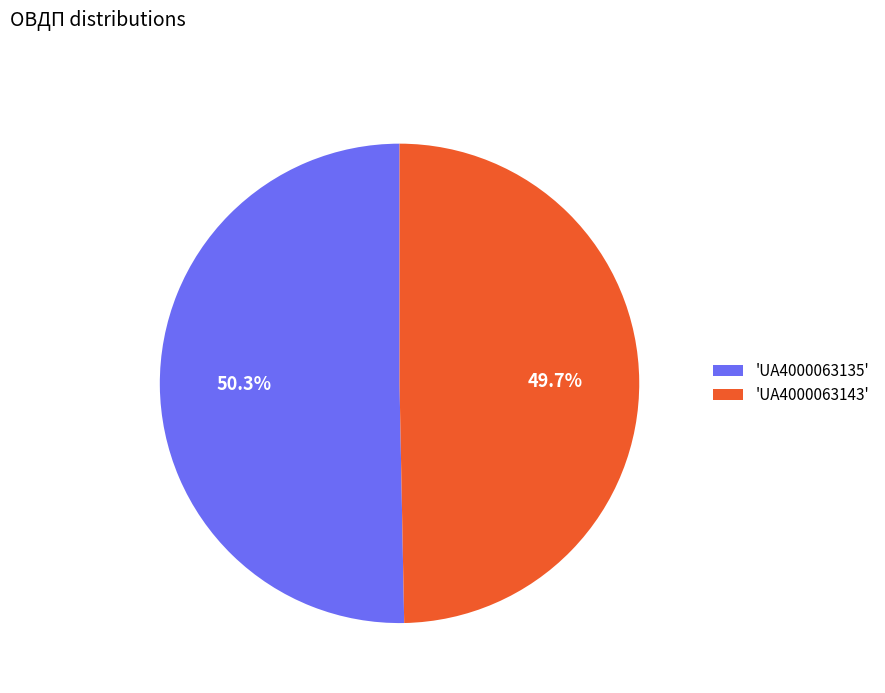

What is the smallest slice in the pie chart?

'UA4000063143'